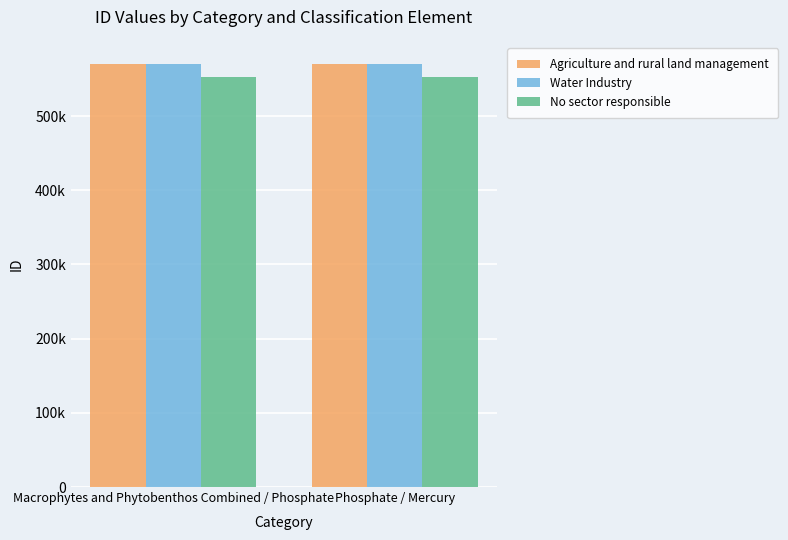

At how many categories does at least one series exceed 568698?

2